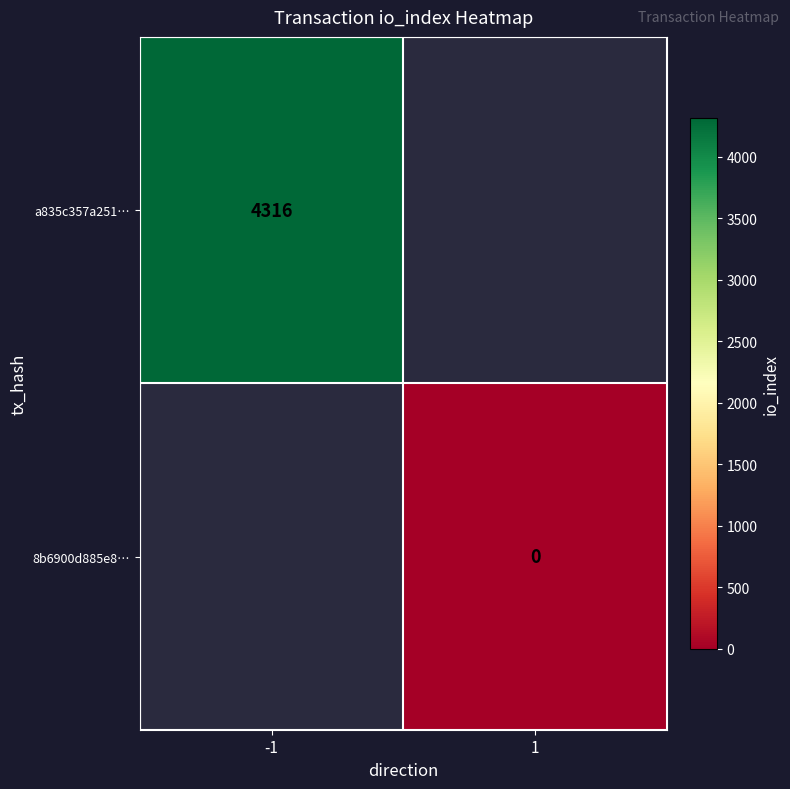

How many distinct data groups are displayed?

2